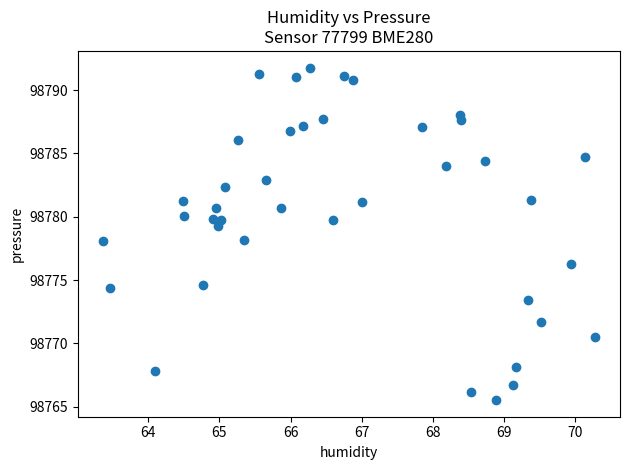

What is the range of X values (max minus min)?

6.9